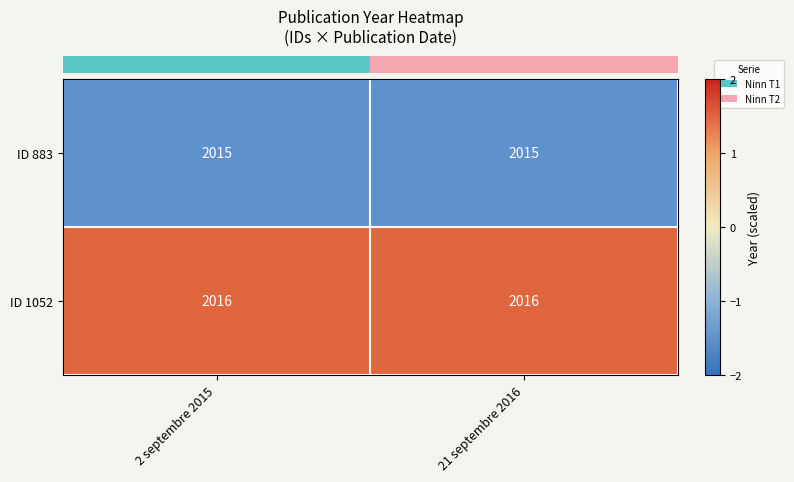

What is the sum of all ID 883 values?

4030